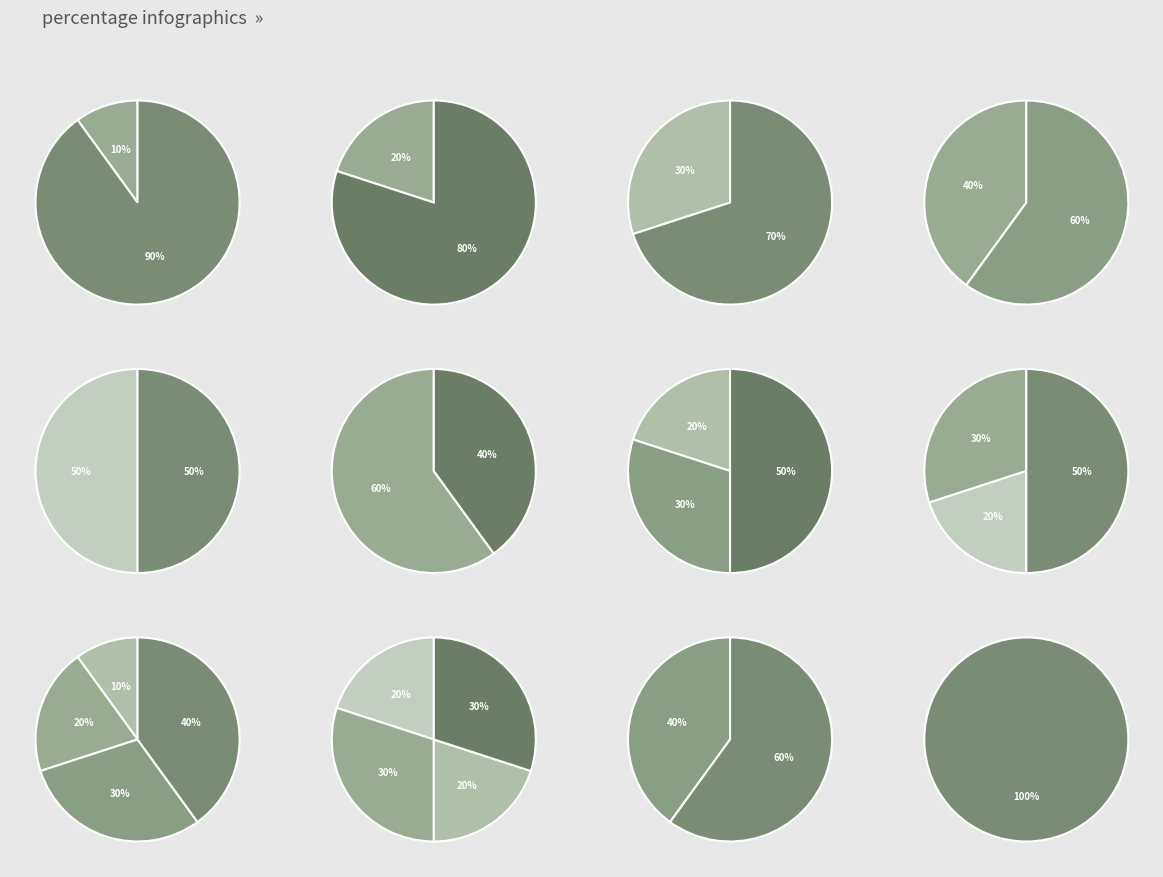

Is 69248 the majority of the pie?

No